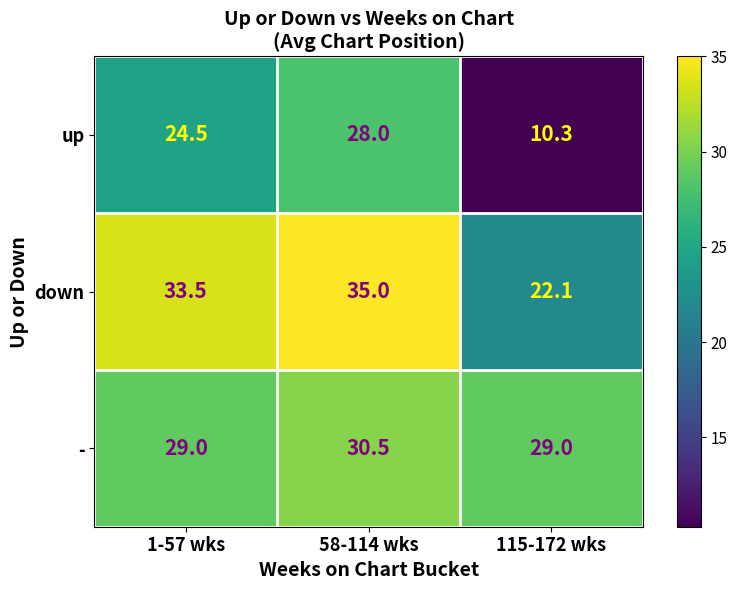

What is the smallest value displayed?

10.3